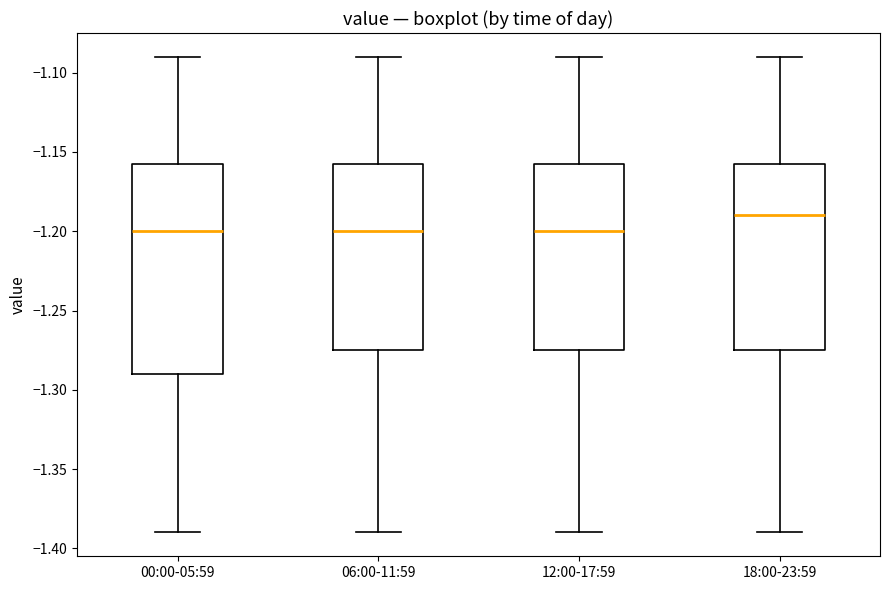

Where does the lower whisker of the box for 00:00-05:59 end on the y-axis? The values are not printed on the chart, so give them approximately, as read against the axis.

-1.390